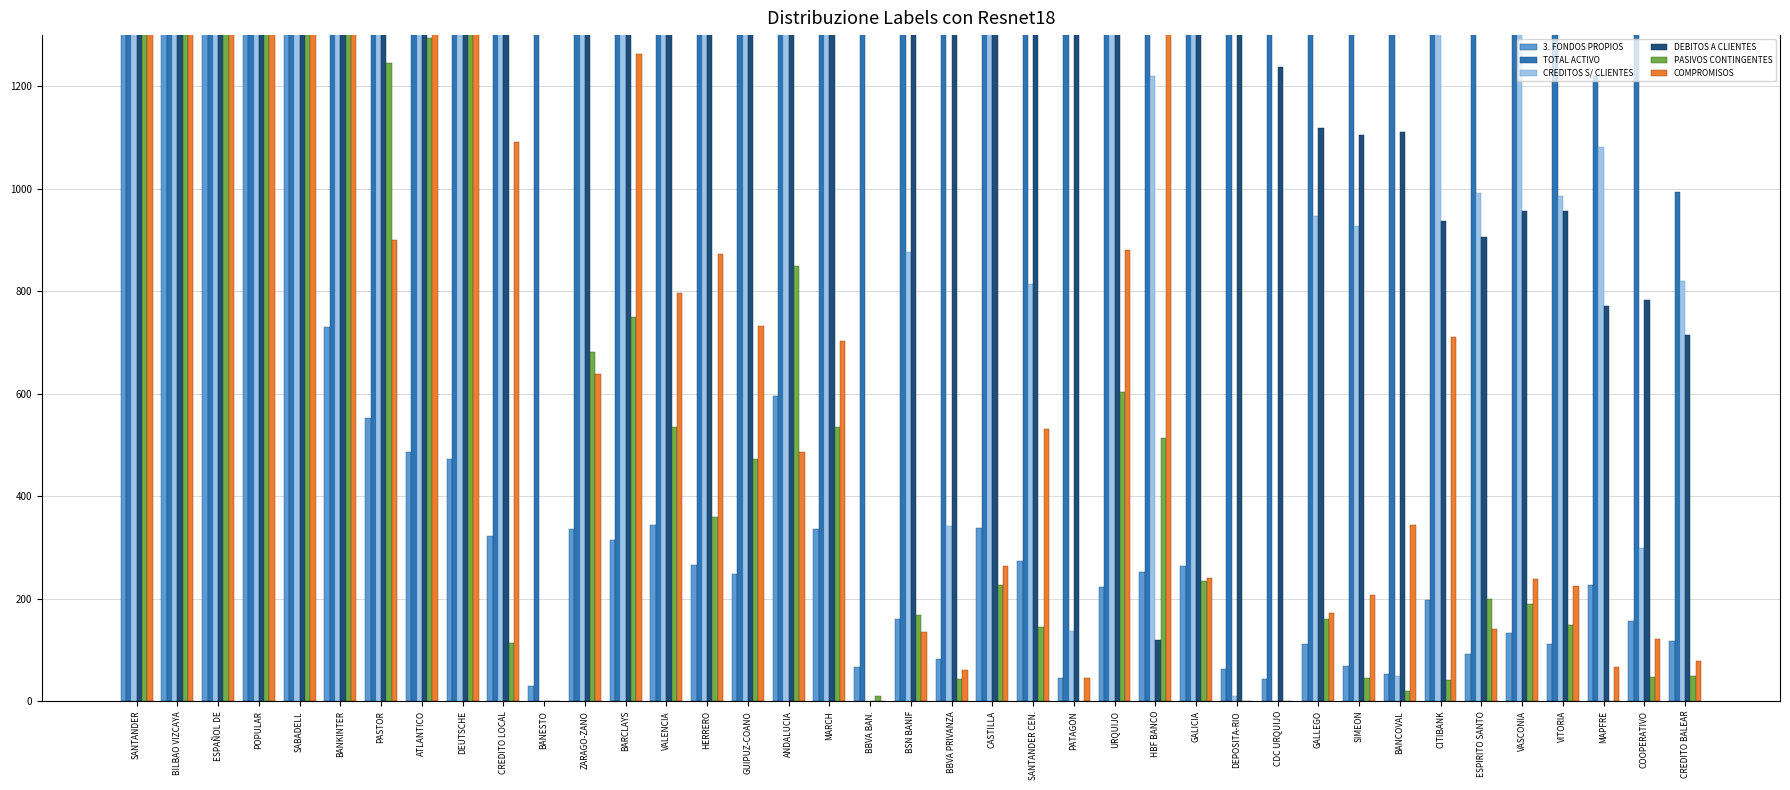

At which label does 3. FONDOS PROPIOS first exceed 252?

SANTANDER